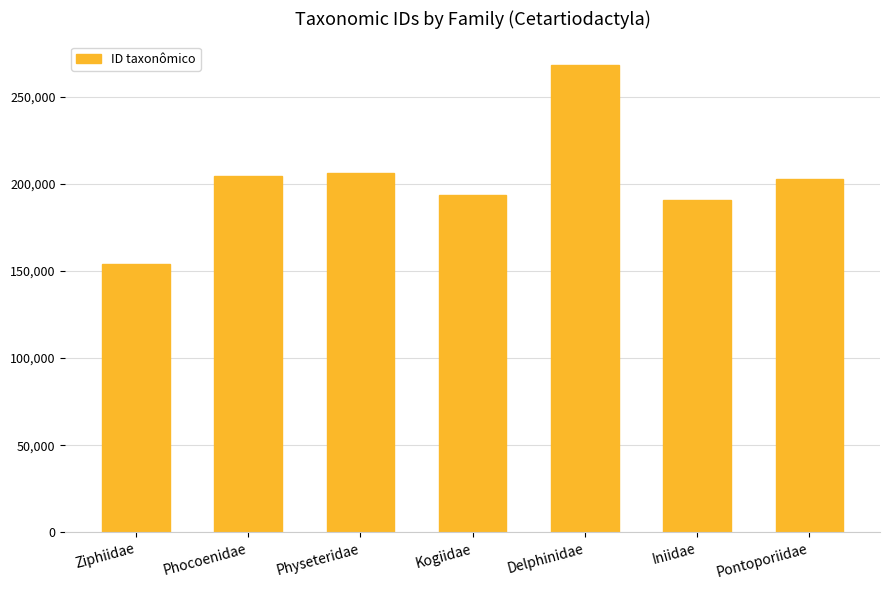

True or false: the data shows 335536 at Iniidae.

False